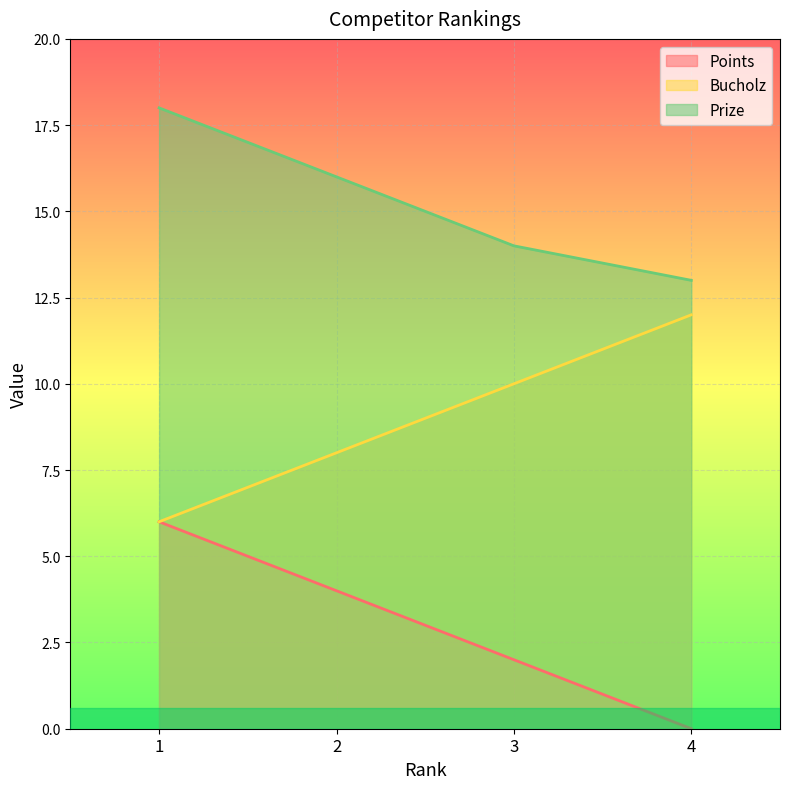

At which category is the sum across all series the highest?

1